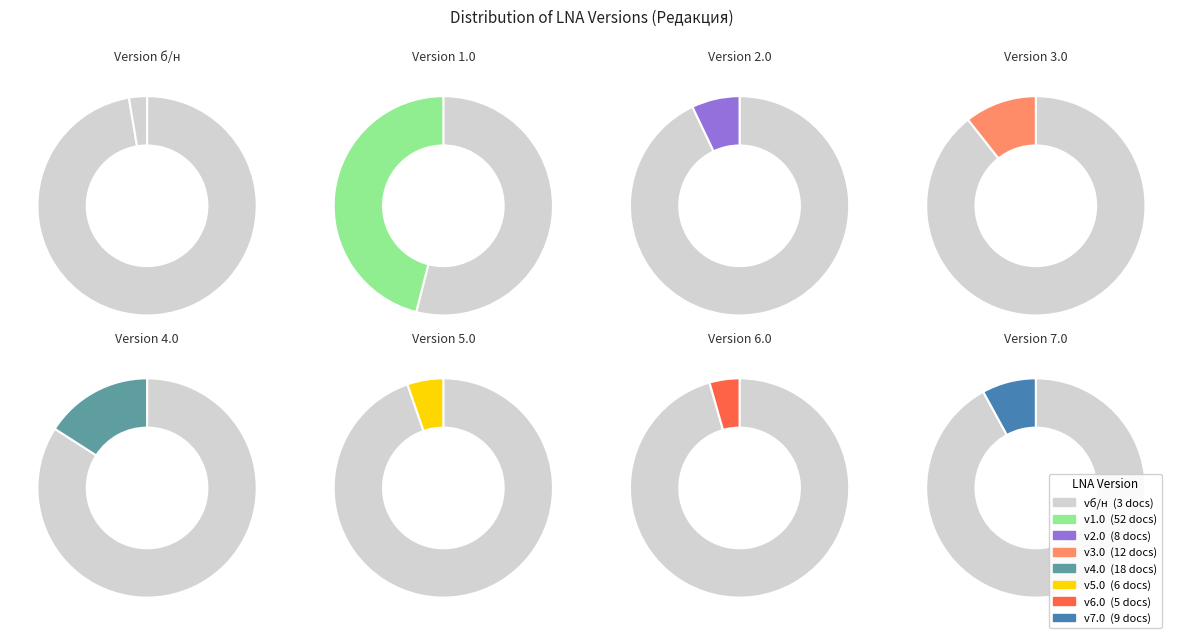

Is there any slice that represents more than half of the pie?

No